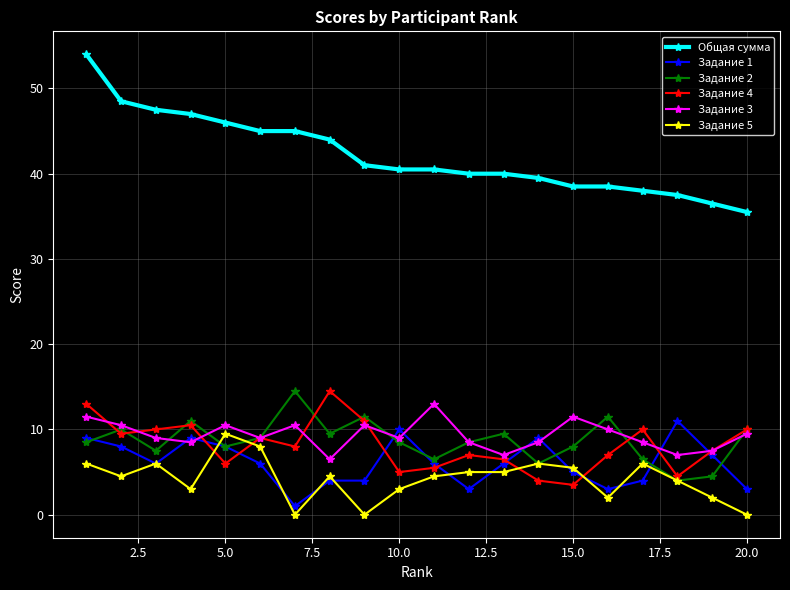

True or false: Задание 3 and Общая сумма intersect in this chart.

False